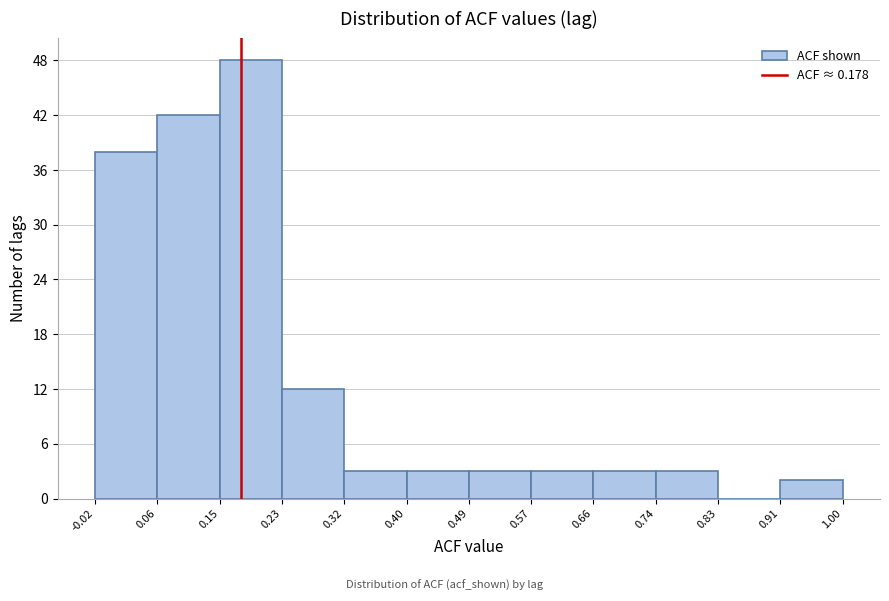

Reading left to right, list every bar in this chart as the range it spans on the x-axis followed by its height. The values are not printed on the chart, so give them approximately, as read against the axis.

-0.02 to 0.06: 38
0.06 to 0.15: 42
0.15 to 0.23: 48
0.23 to 0.32: 12
0.32 to 0.40: 3
0.40 to 0.49: 3
0.49 to 0.57: 3
0.57 to 0.66: 3
0.66 to 0.74: 3
0.74 to 0.83: 3
0.83 to 0.91: 0
0.91 to 1.00: 2